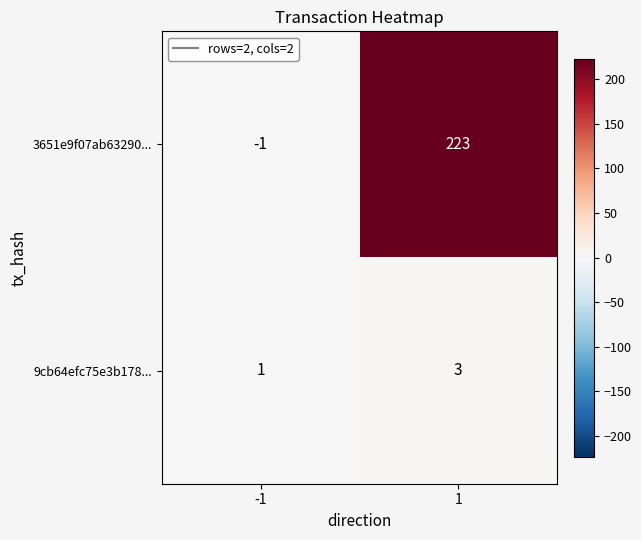

The value of 9cb64efc75e3b178... at -1 is 0. True or false?

False